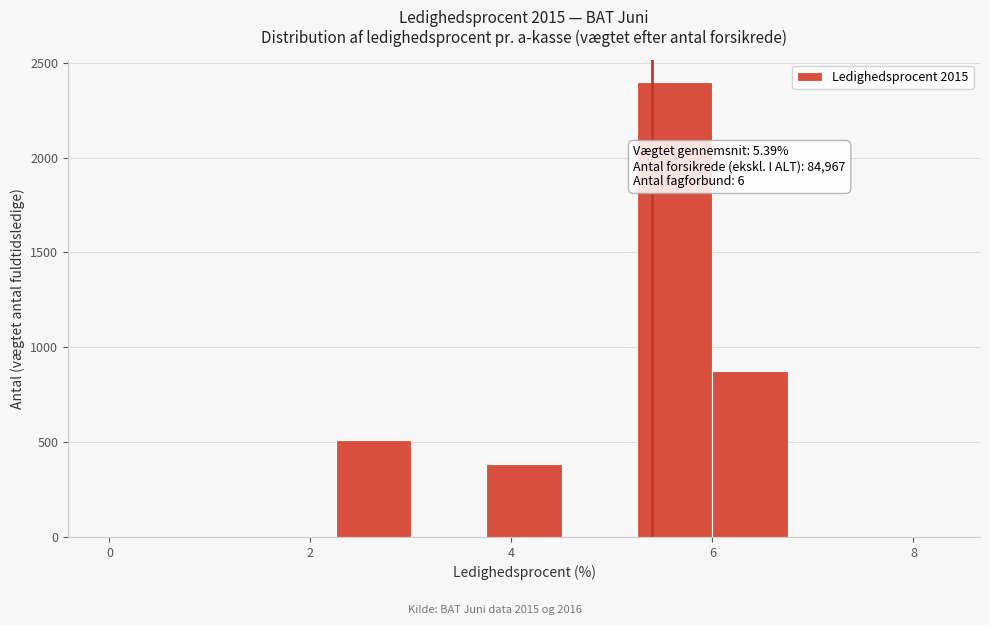

Around what value on the x-axis is the tallest bar? Give the approximate position of its centre, as read against the axis.

5.6